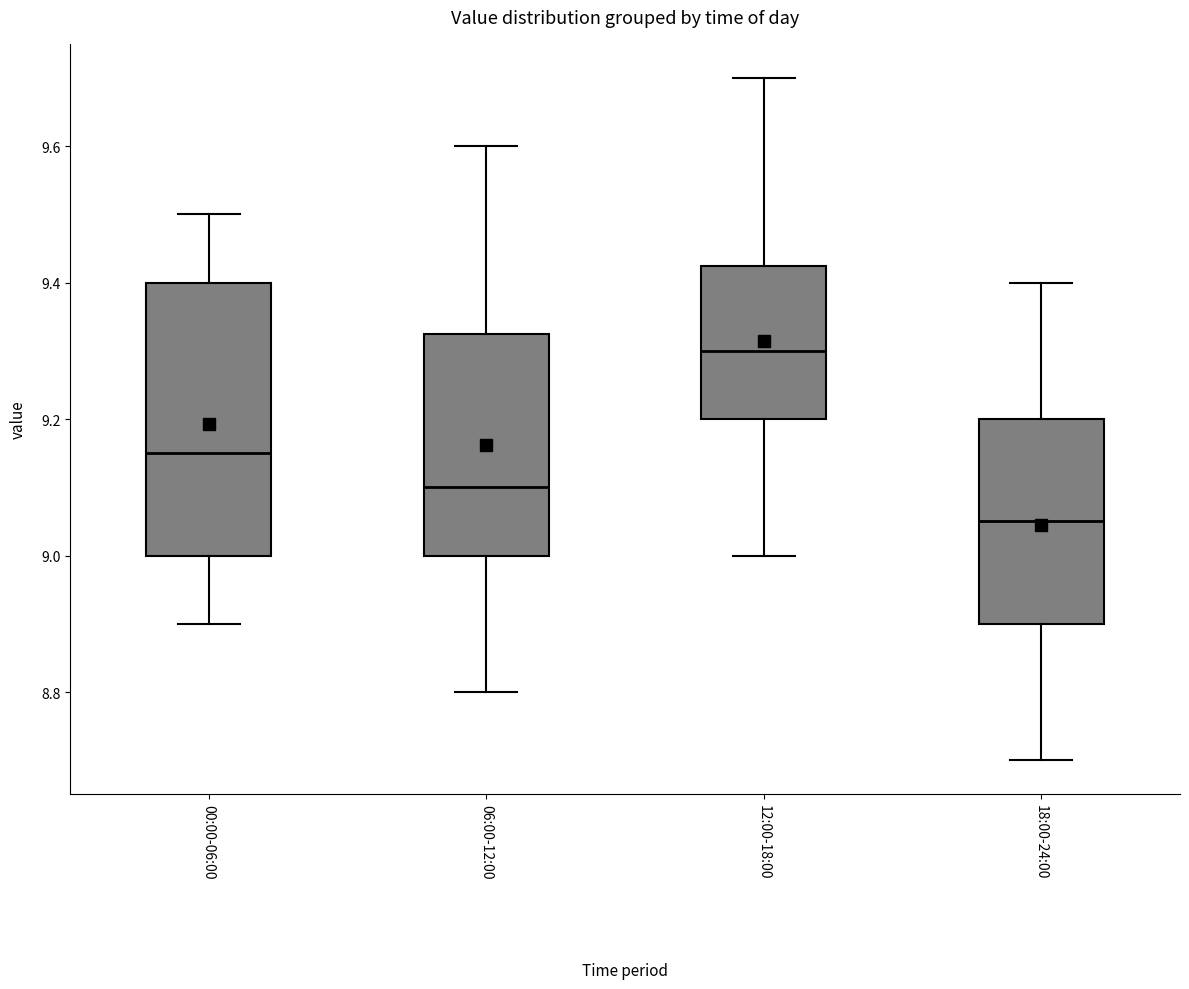

Reading left to right, transcribe this box plot: for each box, give where its median line is, the range the box spans, and where its two whiskers end, as read against the y-axis. The values are not printed on the chart, so give them approximately, as read against the axis.

00:00-06:00: median 9.16, box 9.00 to 9.40, whiskers 8.90 to 9.50
06:00-12:00: median 9.10, box 9.00 to 9.32, whiskers 8.80 to 9.60
12:00-18:00: median 9.30, box 9.20 to 9.42, whiskers 9.00 to 9.70
18:00-24:00: median 9.06, box 8.90 to 9.20, whiskers 8.70 to 9.40